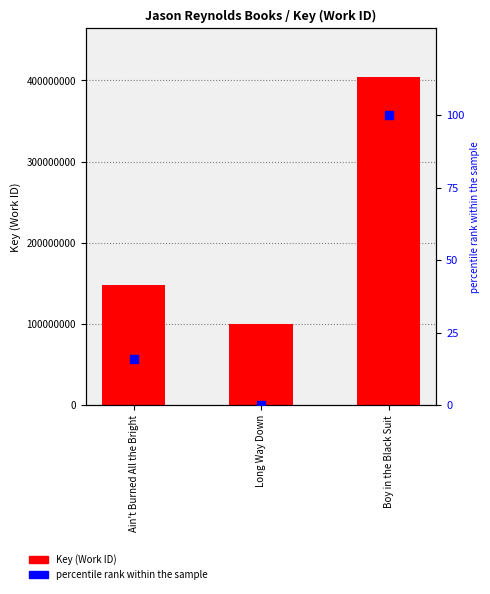

Which series reaches the maximum Y coordinate?

Key